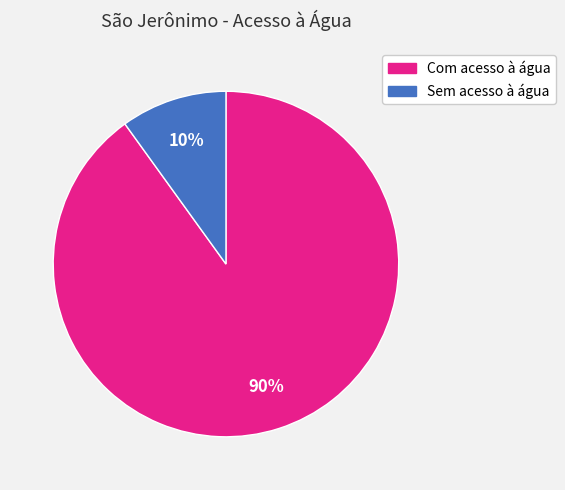

Do Sem acesso à água and Com acesso à água together represent more than half of the pie?

Yes